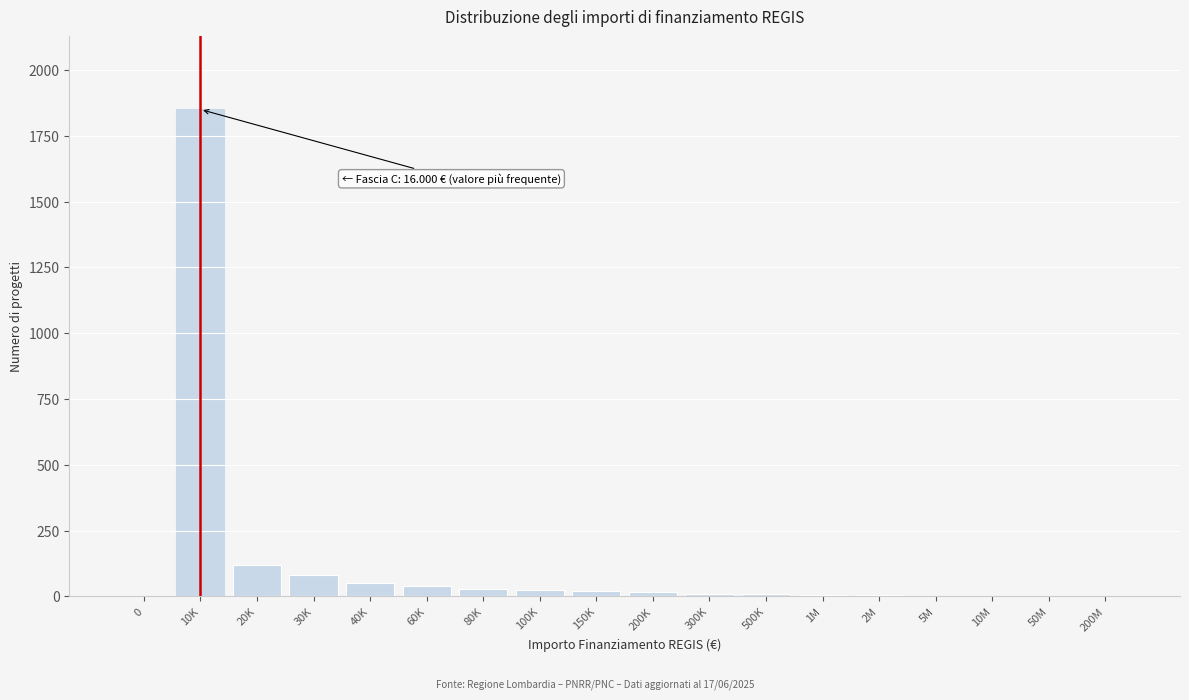

What is the maximum value shown in the chart?

1850